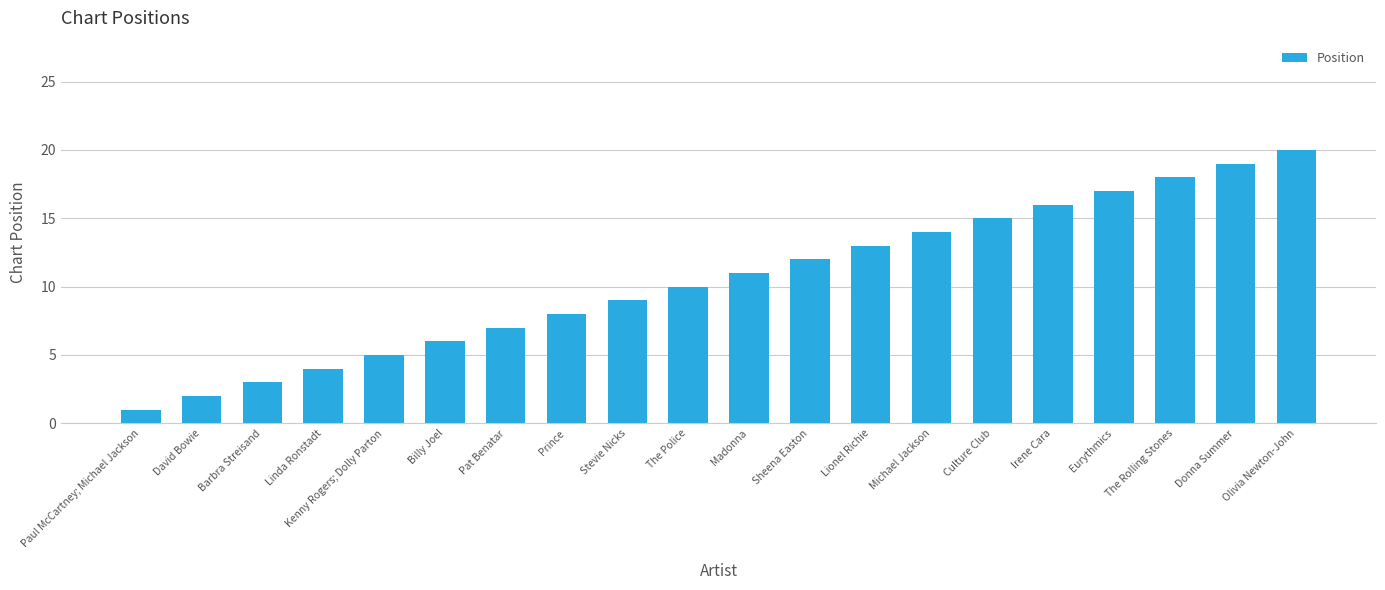

How many bars are there in total?

20